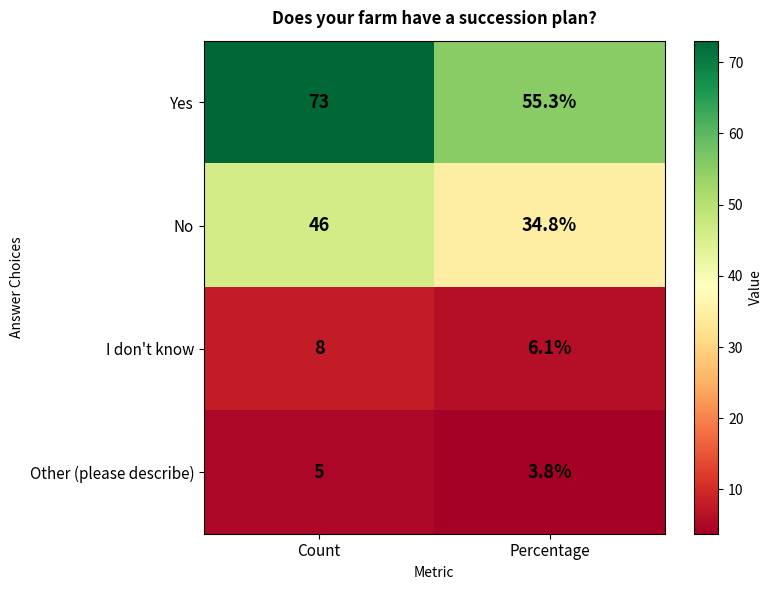

What is the total value across all series at Percentage?

100.0